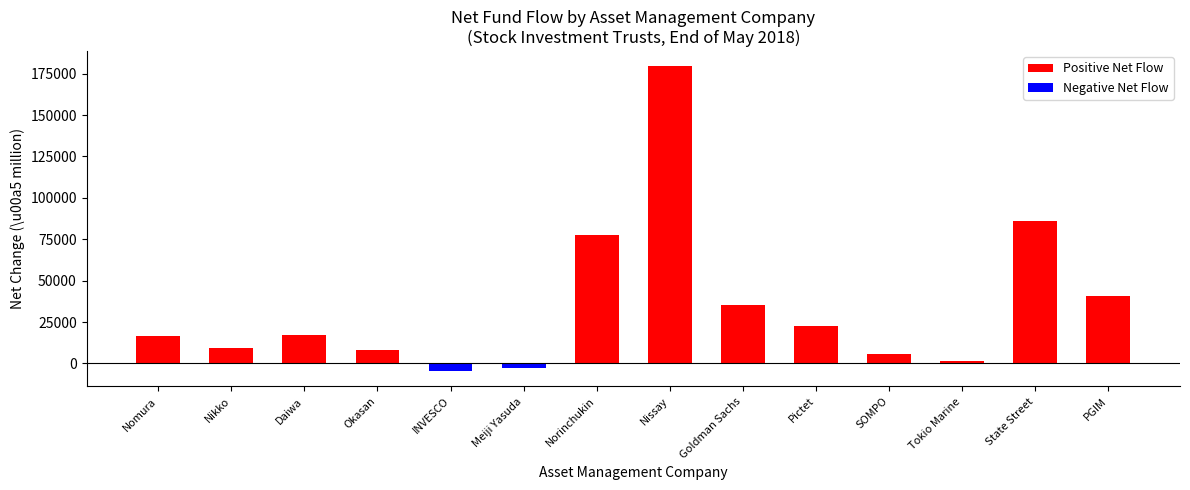

Are the bars horizontal?

No